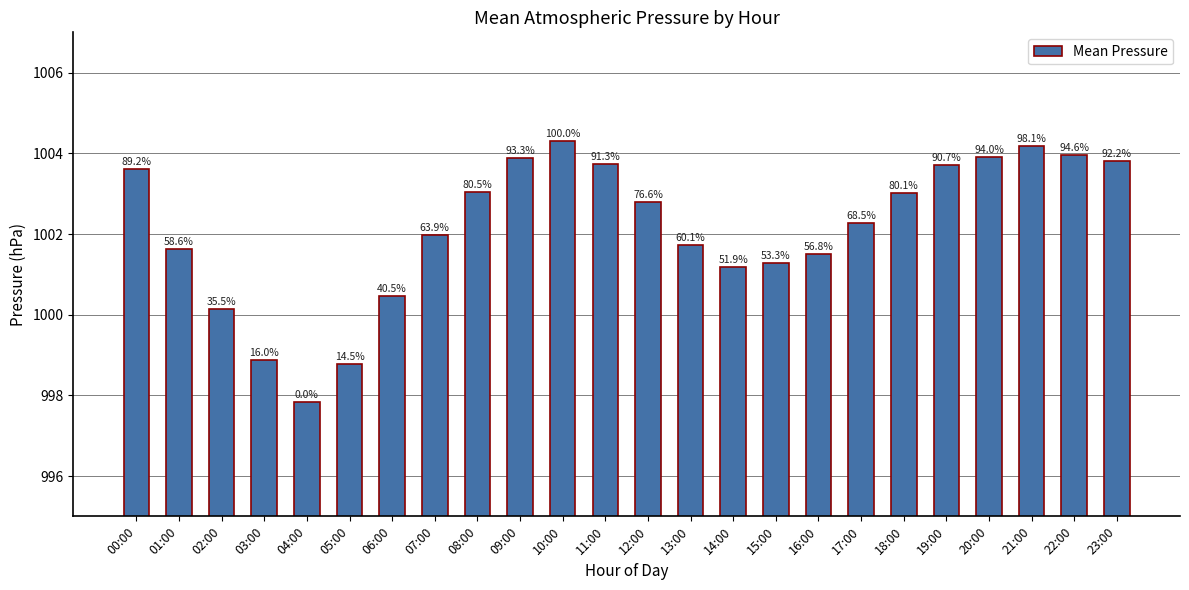

What is the minimum value shown in the chart?

997.8